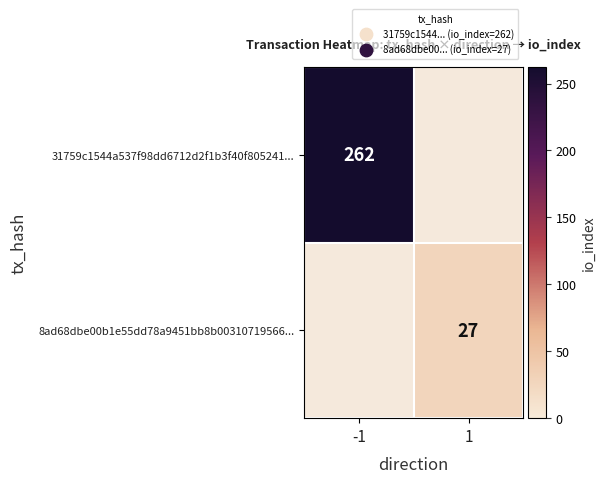

The 8ad68dbe00b1e55dd78a9451bb8b00310719566... series shows 9 at 1. True or false?

False